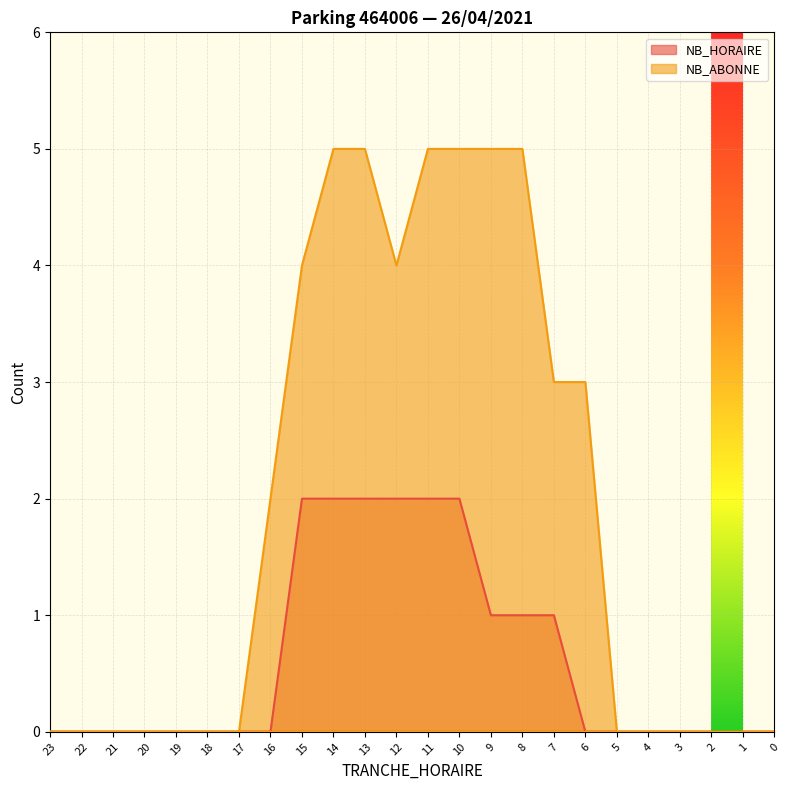

True or false: NB_HORAIRE has more than 0 interior local peaks.

False